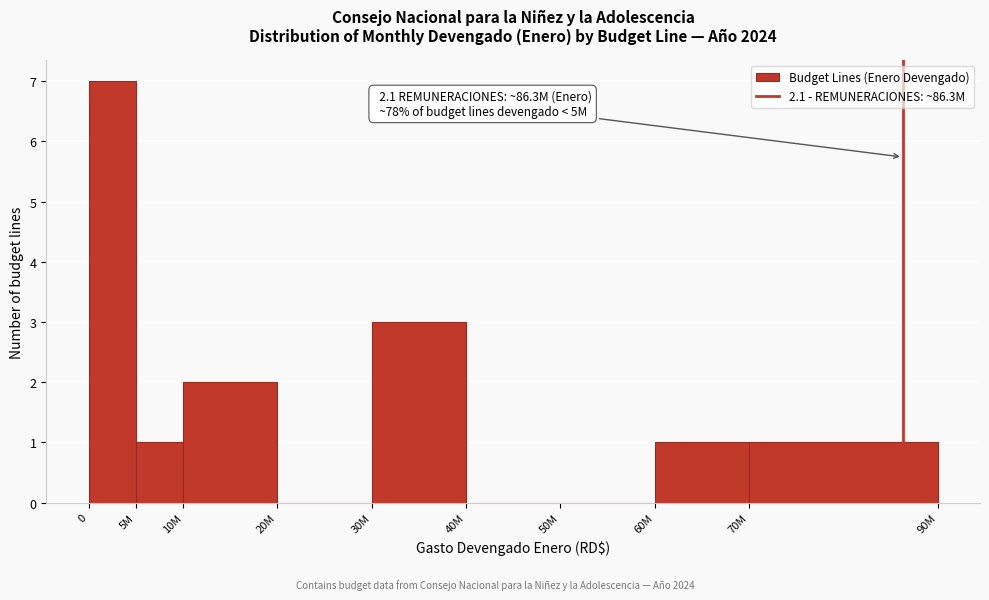

Reading left to right, what are all the values shown in this chart?

0=7	5M=1	10M=2	20M=0	30M=3	40M=0	50M=0	60M=1	70M=1